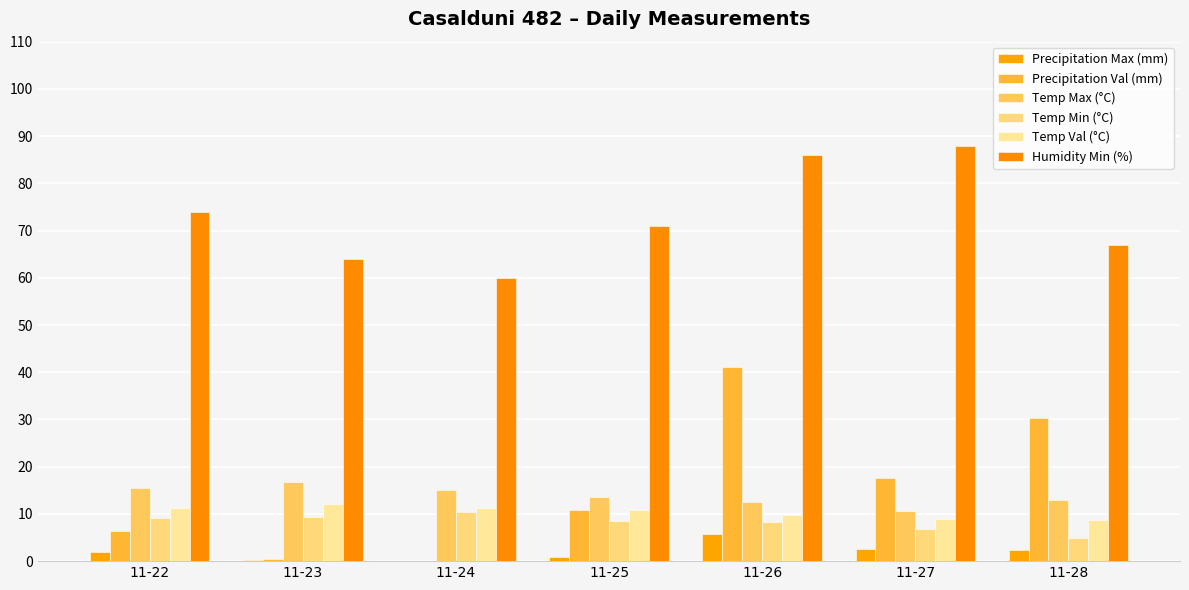

Which has a higher value, 11-28 or 11-24?

11-28